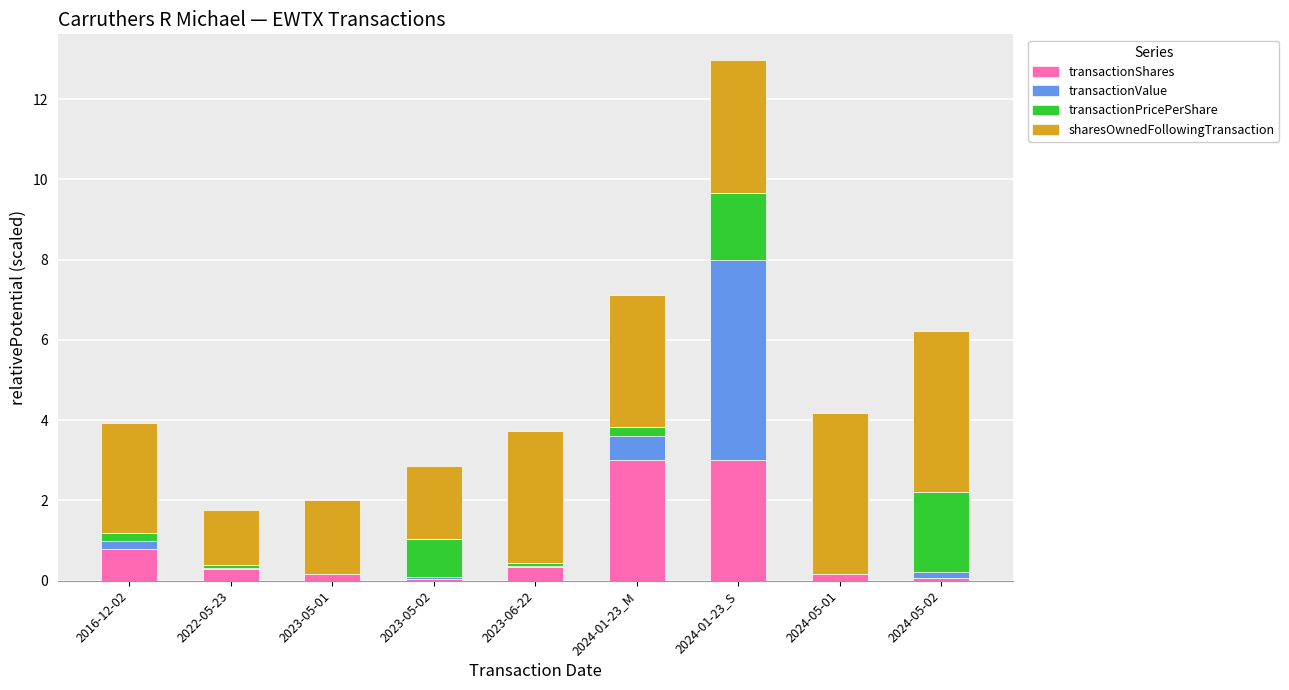

What is the sum of all transactionShares values?

7.9